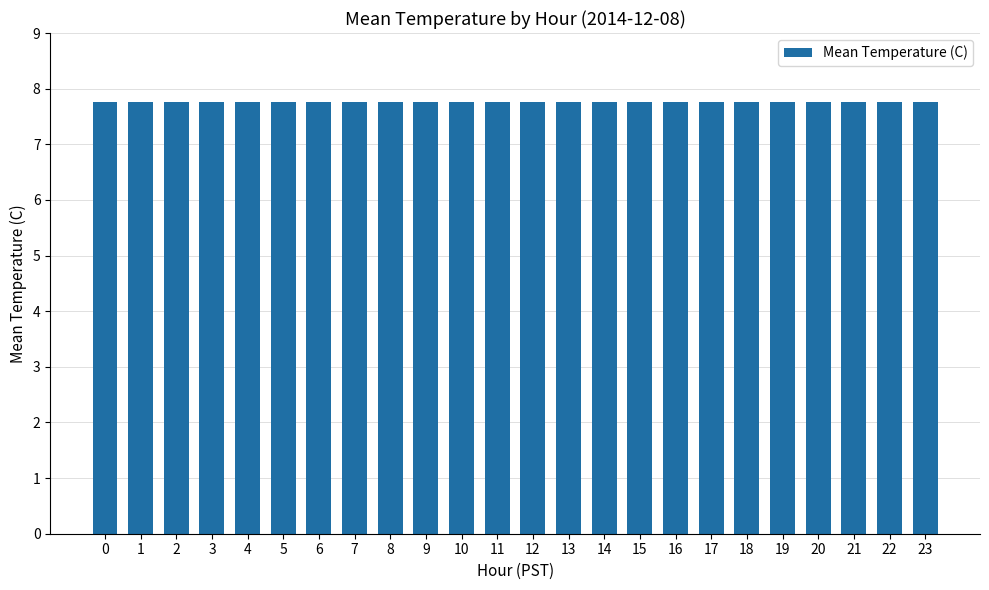

Are the bars grouped side by side (vs. stacked)?

No